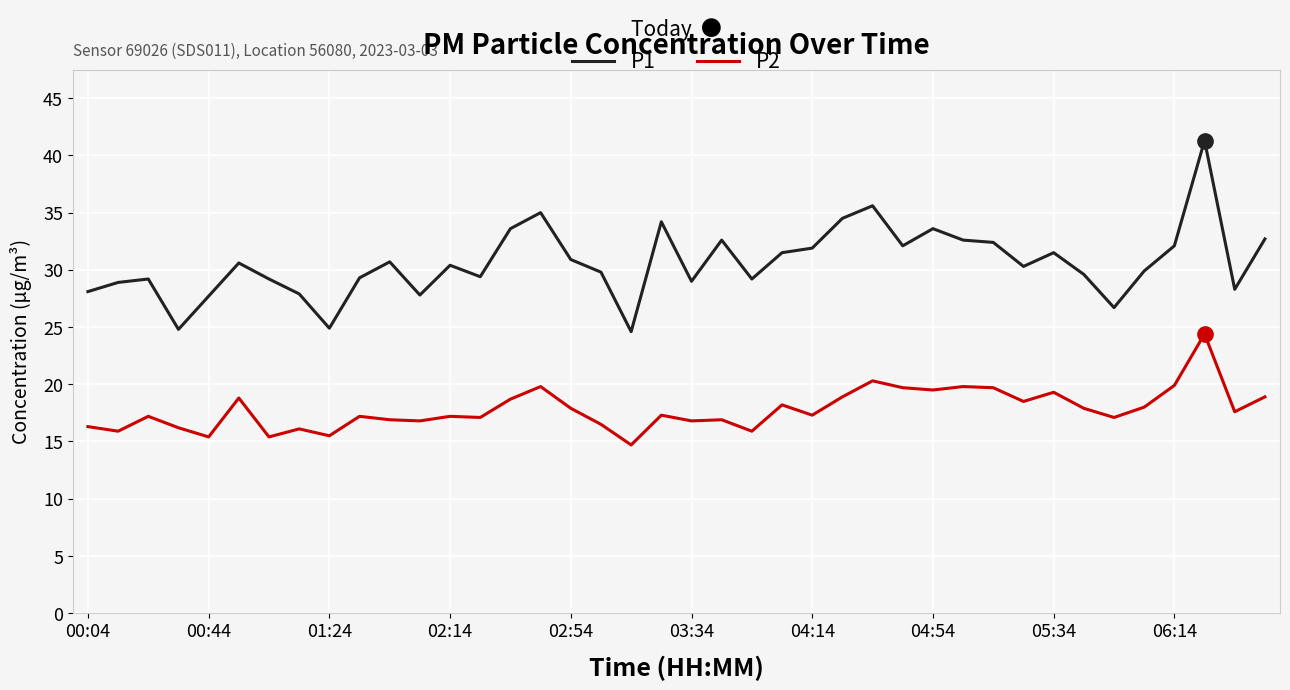

What is the difference between the maximum and minimum values in the P1 series?

16.7